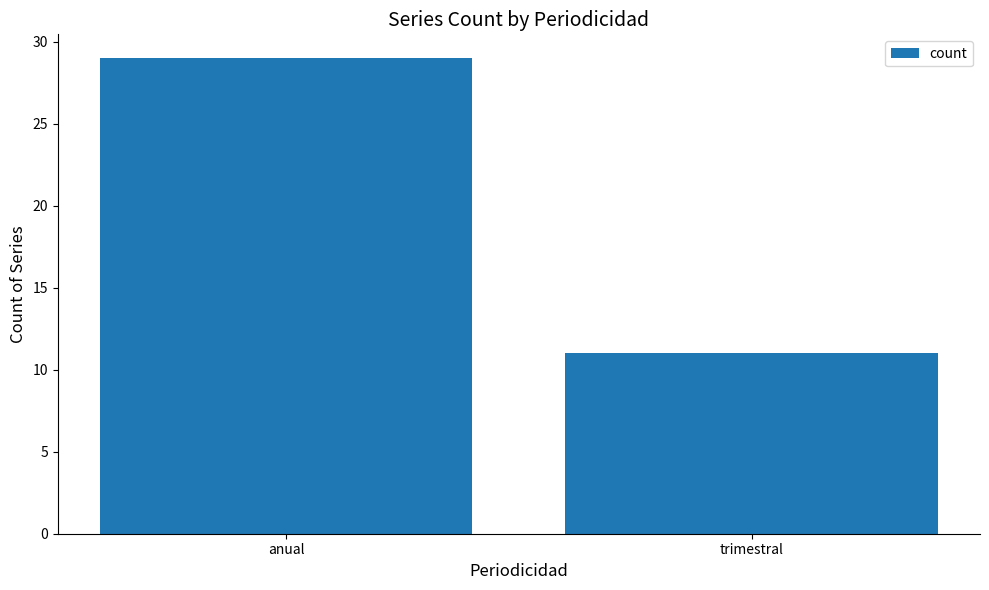

What is the sum of all values?

40